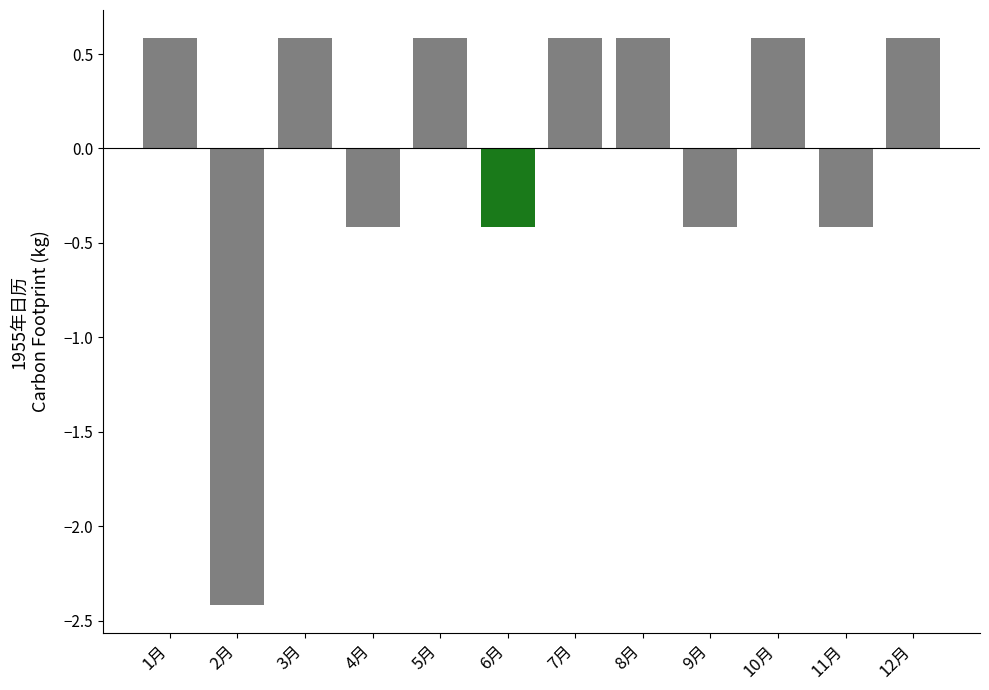

How many values are below 0?

5